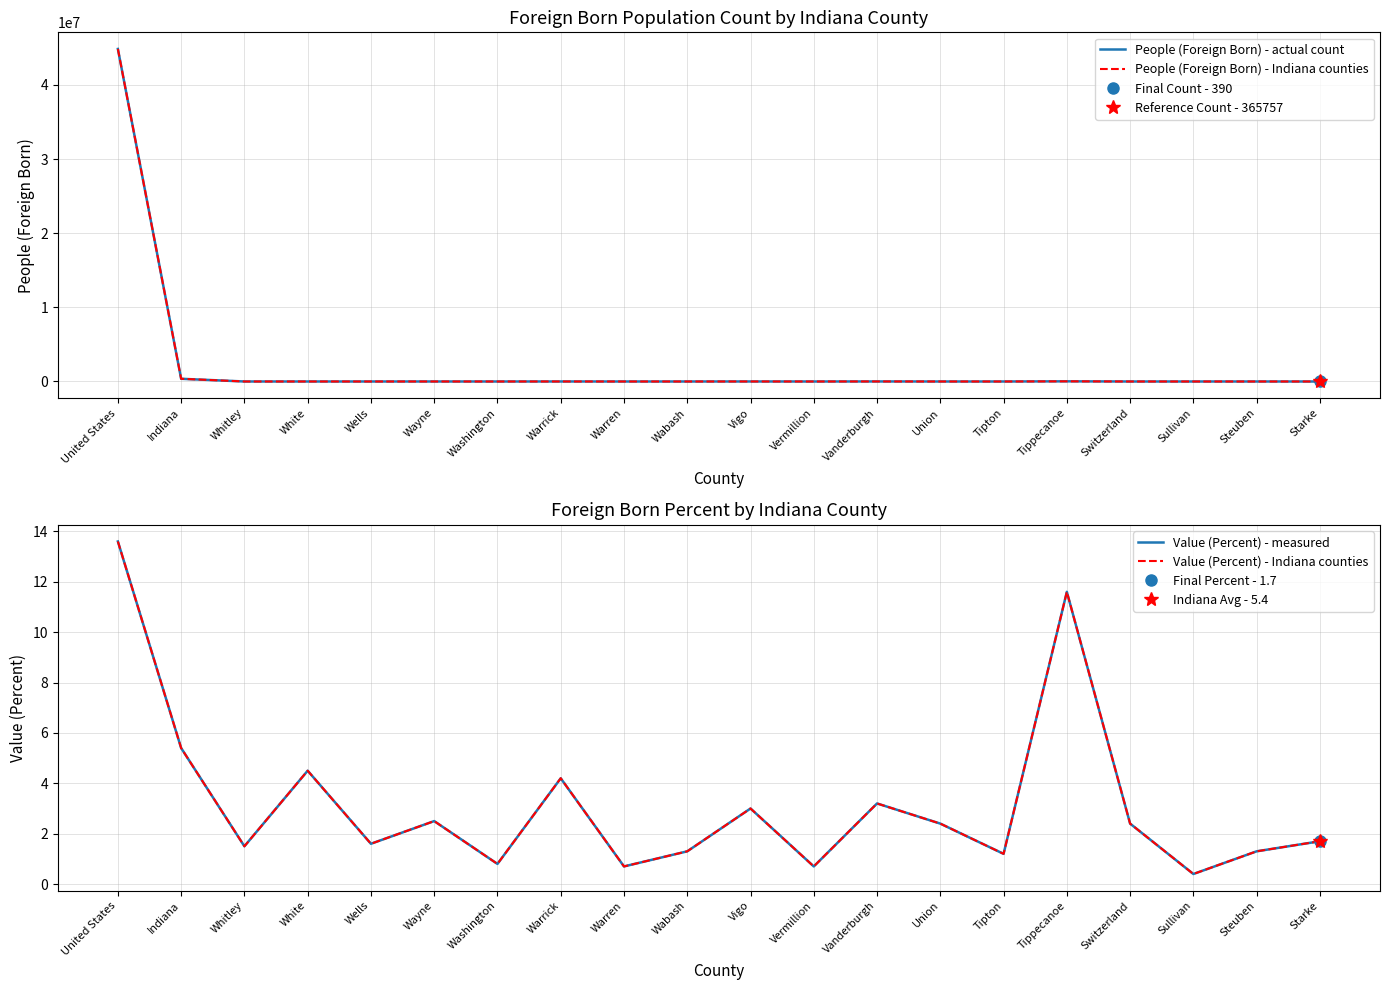

What is the value of the People (Foreign Born) - Indiana counties point at the 2nd from the left?

365757.0